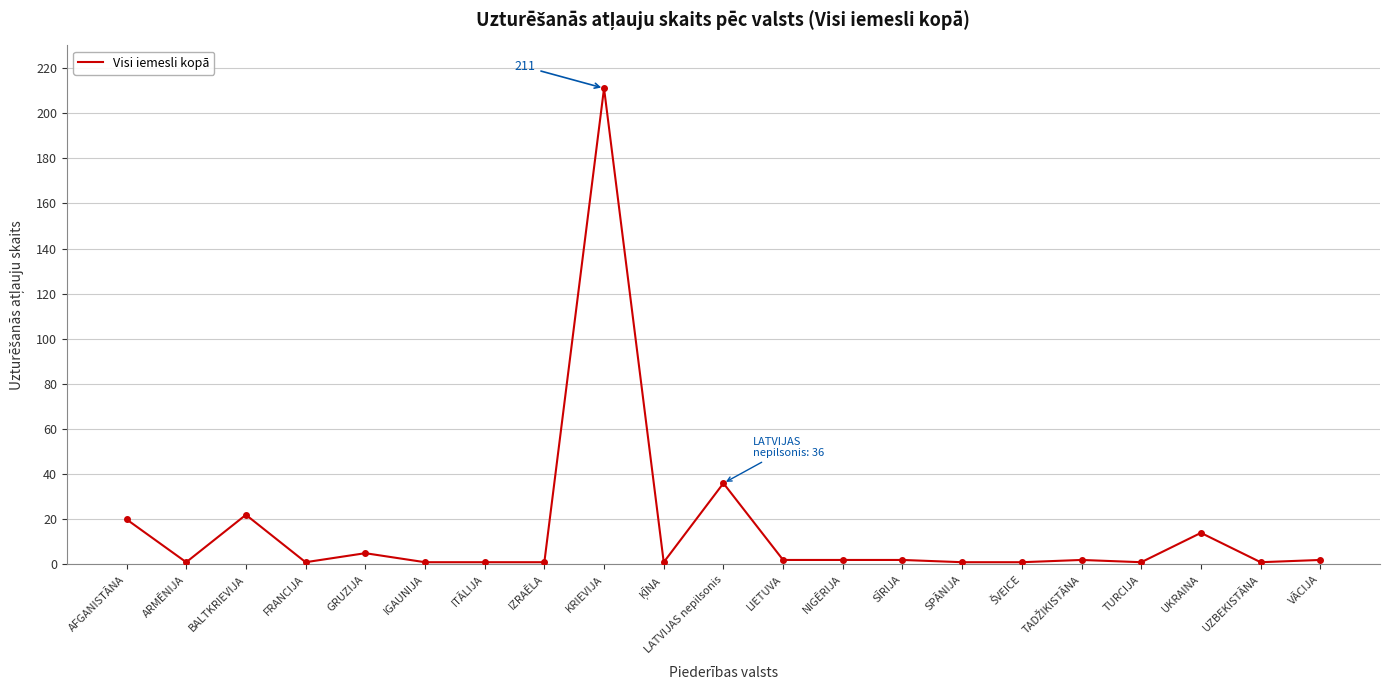

What position from the left is UKRAINA?

19